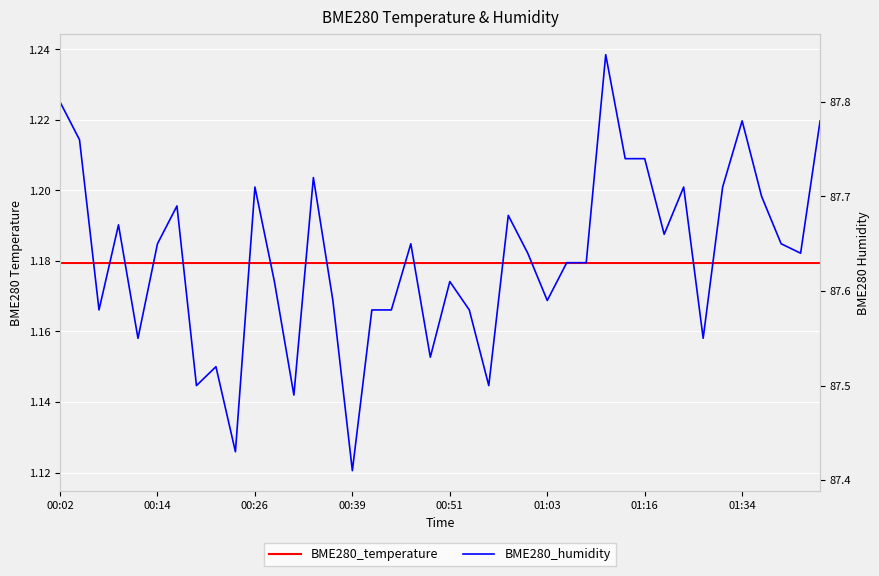

Between 01:18 and 01:39, which is larger?

01:39